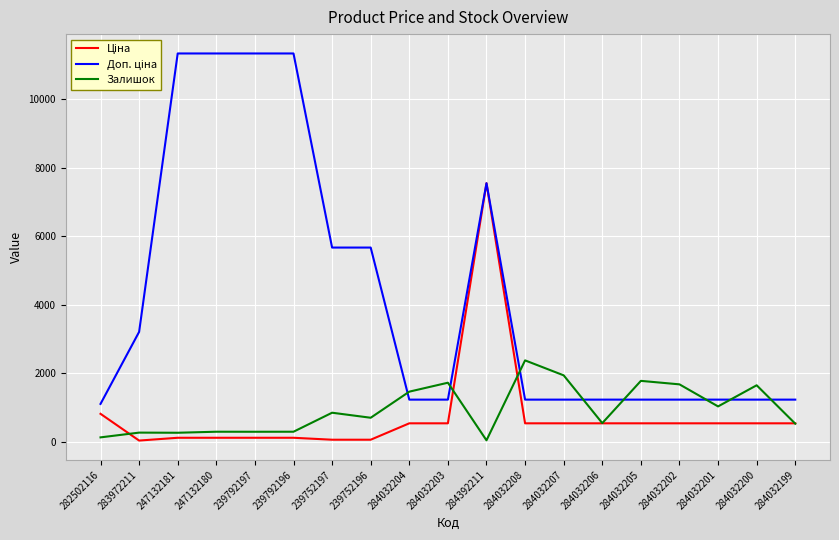

Count the number of data series in this chart.

3